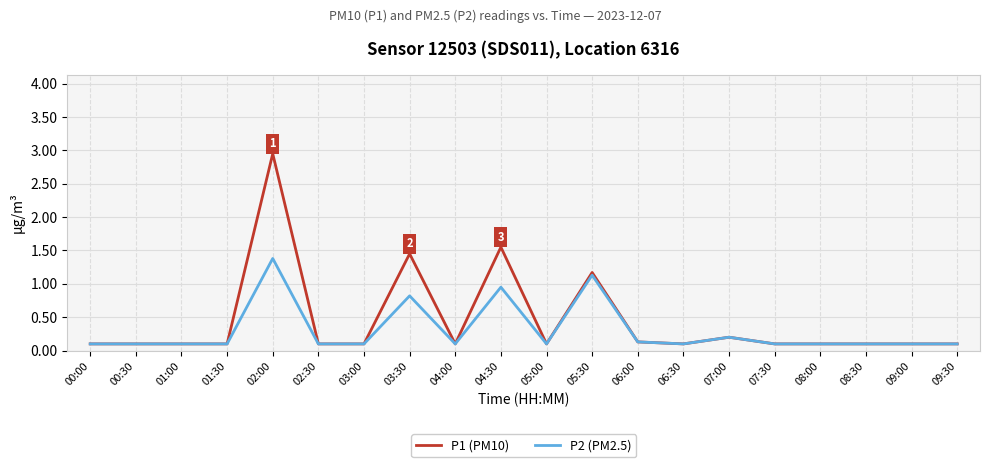

What is the sum of the P2 (PM2.5) values at 03:00 and 09:00?

0.2